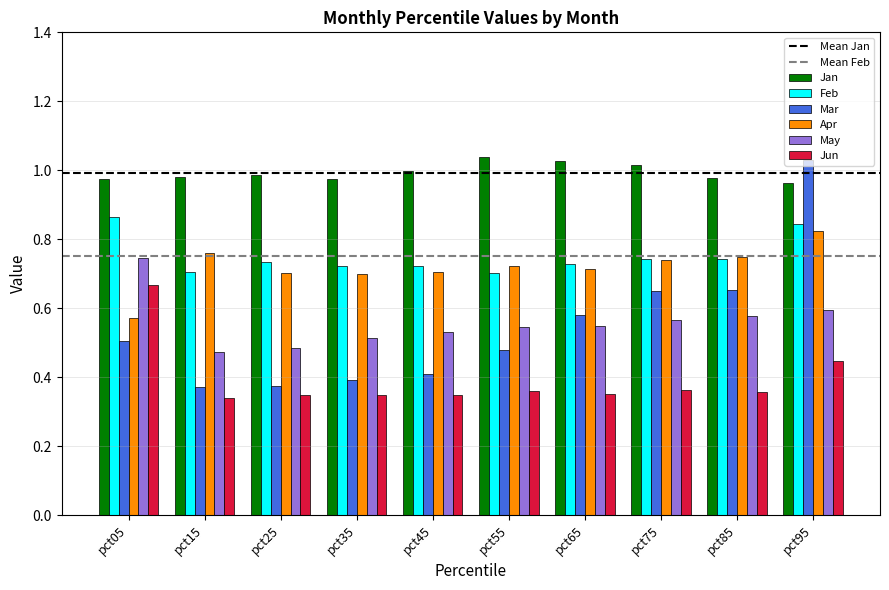

Where is Apr nearest to the value 0?

pct05